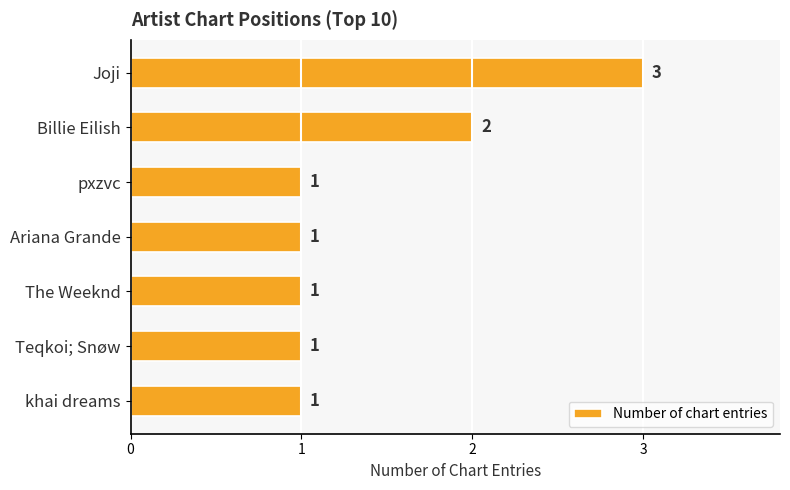

Reading bottom to top, list all the values displayed in this chart.

khai dreams=1	Teqkoi; Snøw=1	The Weeknd=1	Ariana Grande=1	pxzvc=1	Billie Eilish=2	Joji=3